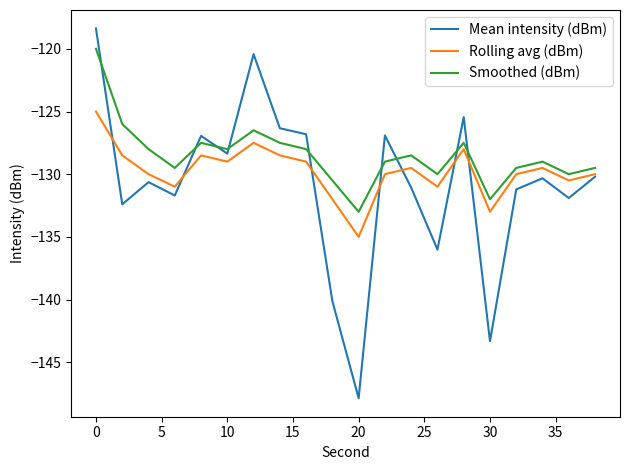

Which series has the largest range (max minus min)?

Mean intensity (dBm)